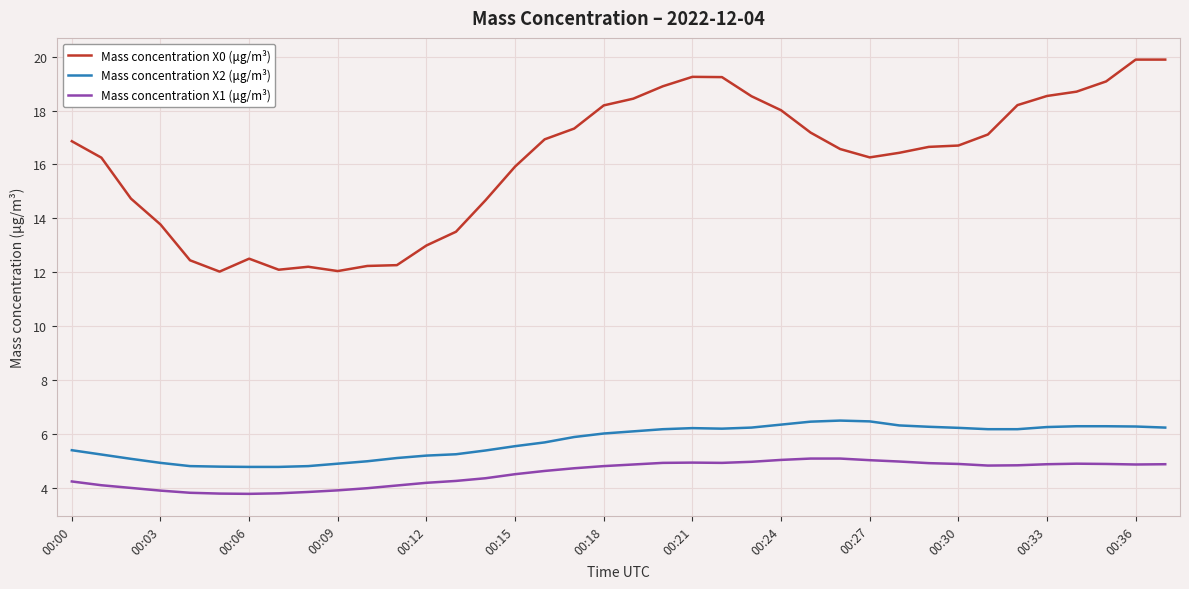

How many distinct data groups are displayed?

3